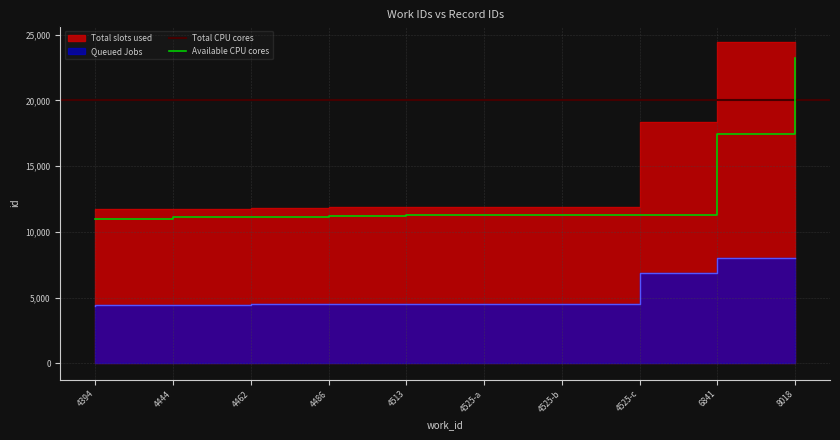

What is the label of the 7th point from the right?

4486